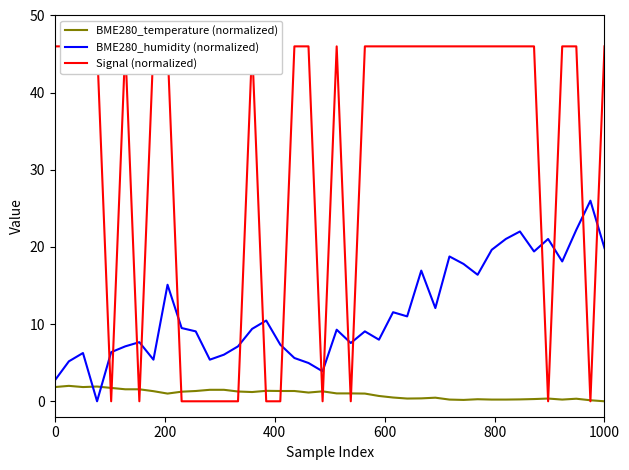

How many lines are shown in the chart?

3